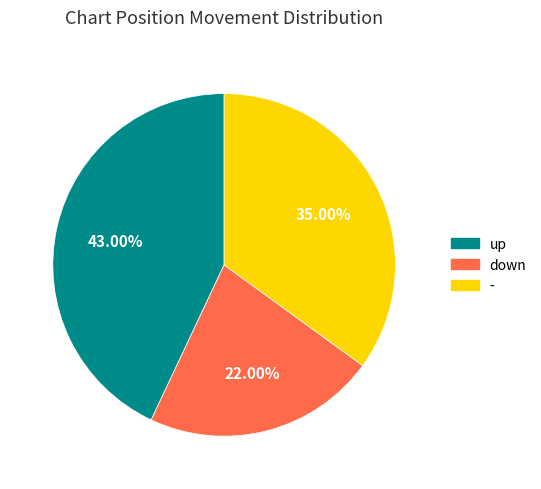

Between up and down, which is larger?

up